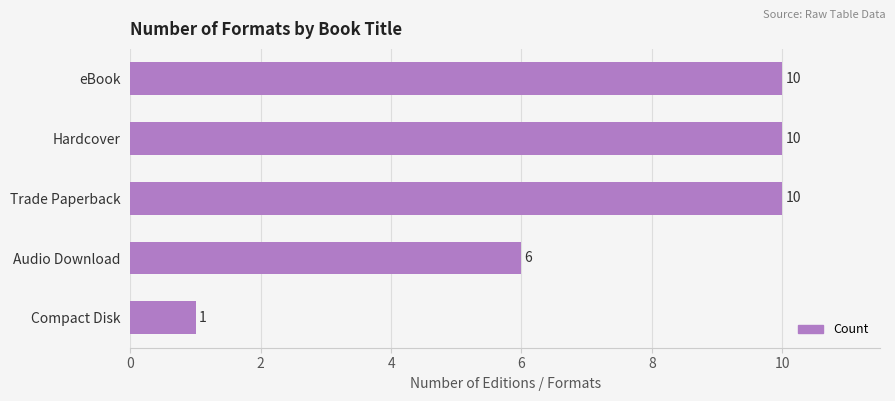

Reading top to bottom, extract all data points from this chart.

10	10	10	6	1